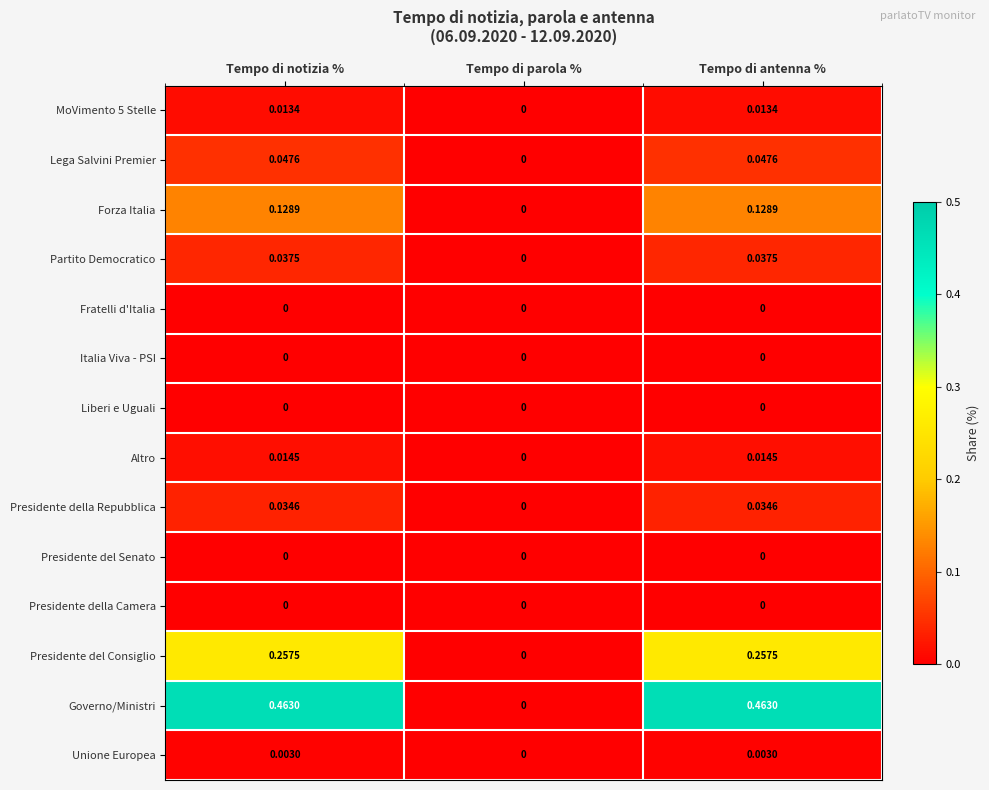

Where is Partito Democratico nearest to the value 0?

Tempo di parola %